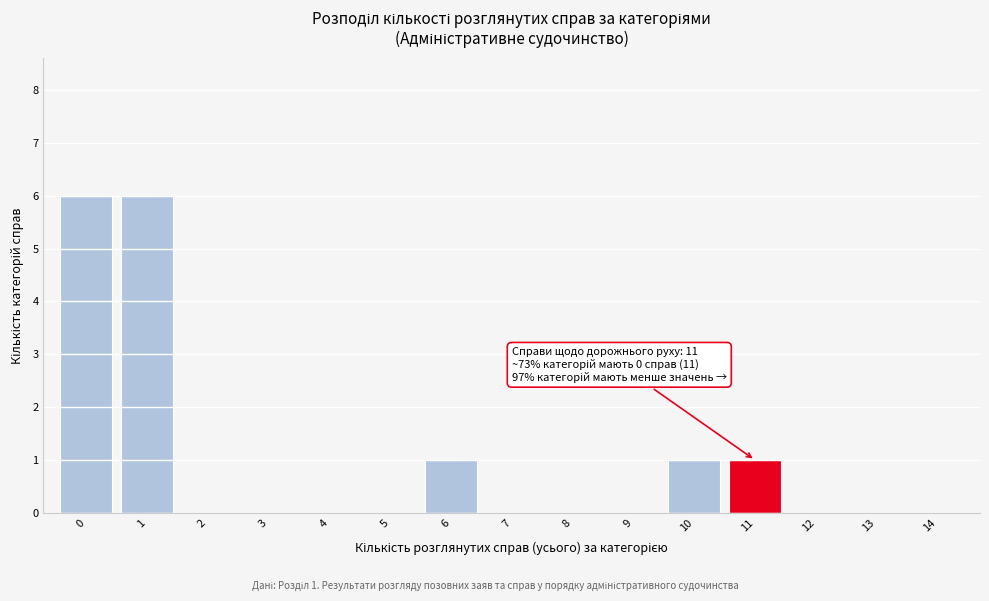

Reading left to right, list all the values displayed in this chart.

0=6	1=6	2=0	3=0	4=0	5=0	6=1	7=0	8=0	9=0	10=1	11=1	12=0	13=0	14=0